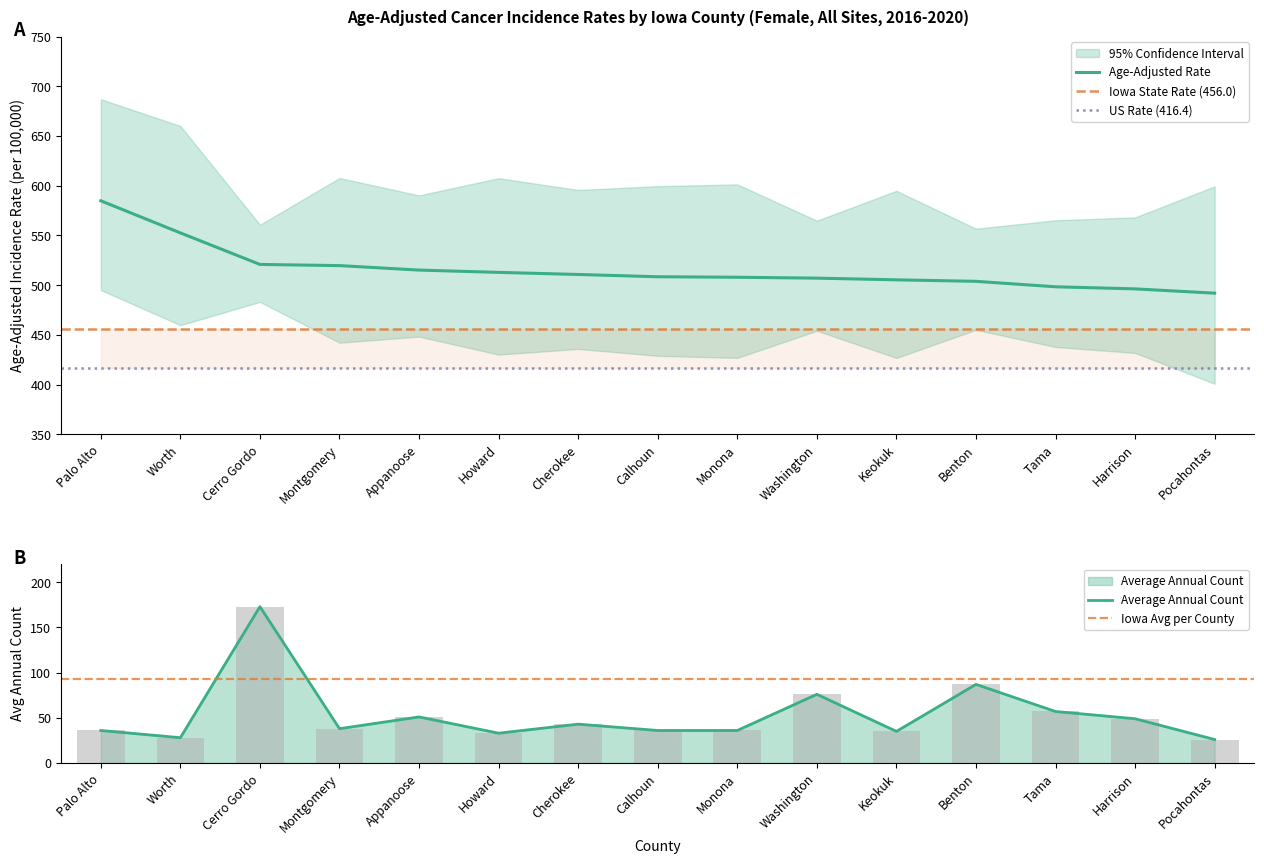

How many groups of bars are there?

15